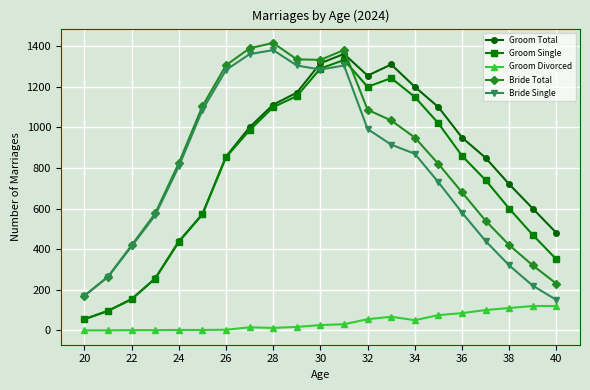

True or false: Groom Divorced and Bride Total cross at least once.

False